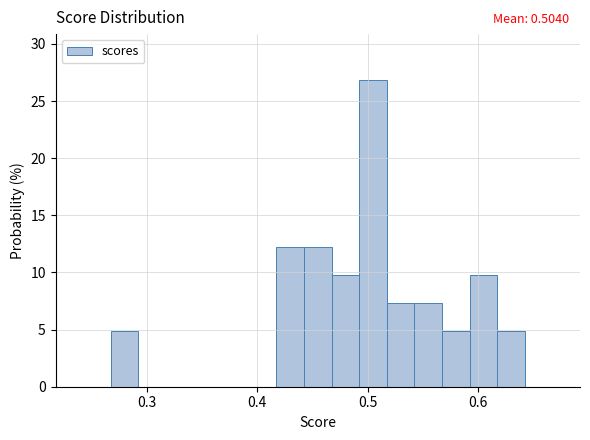

Around what value on the x-axis is the tallest bar? Give the approximate position of its centre, as read against the axis.

0.50